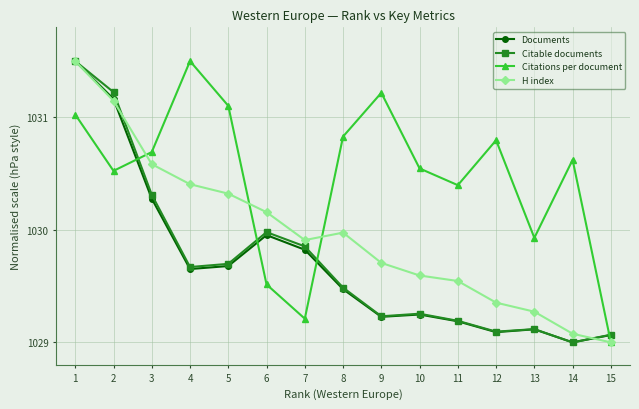

Read the Documents value at 7.

1029.8